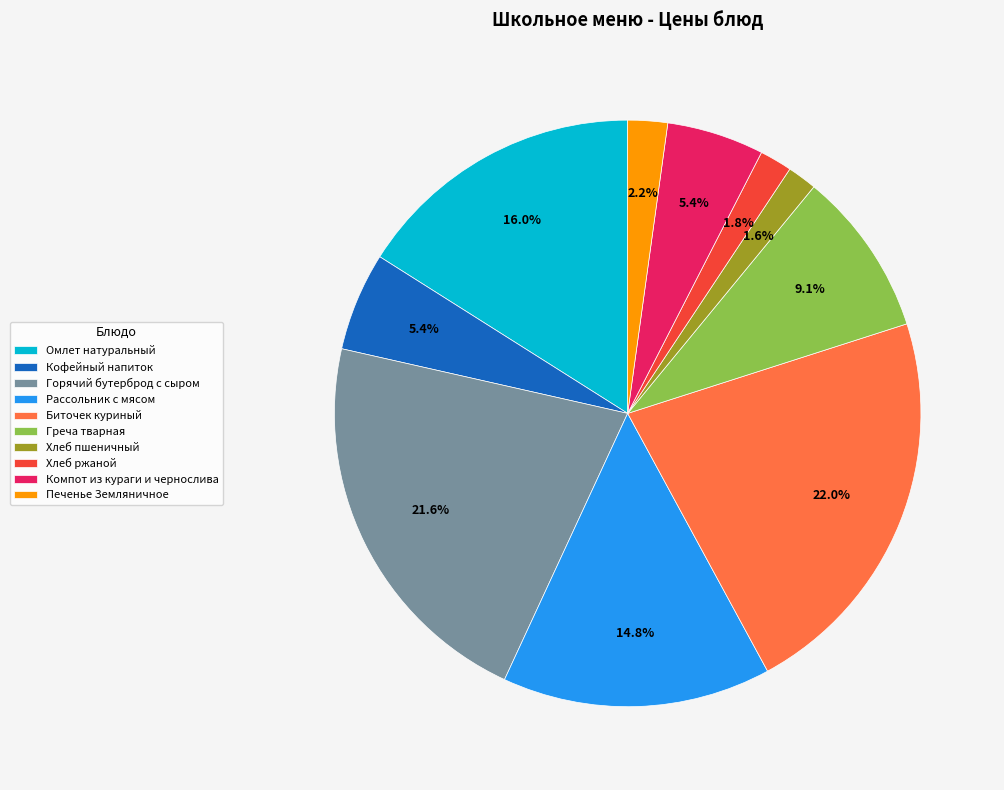

Approximately how many times larger is the value at Печенье Земляничное compared to Горячий бутерброд с сыром?

0.1